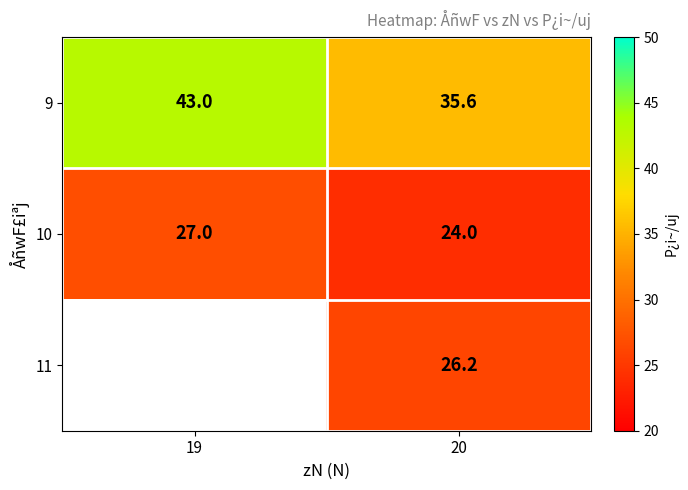

What is the greatest value displayed?

43.0